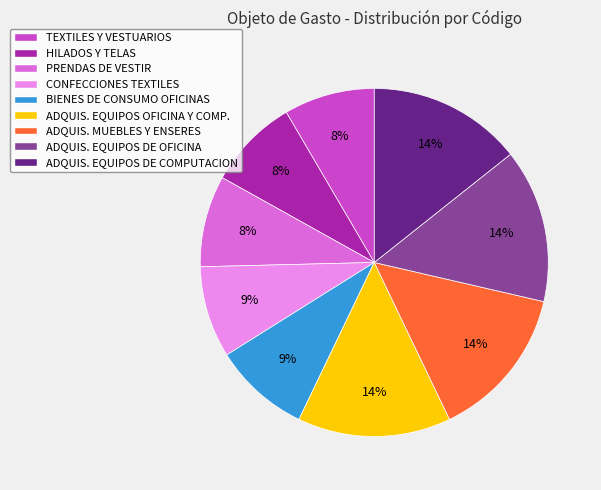

Does any single category account for the majority?

No